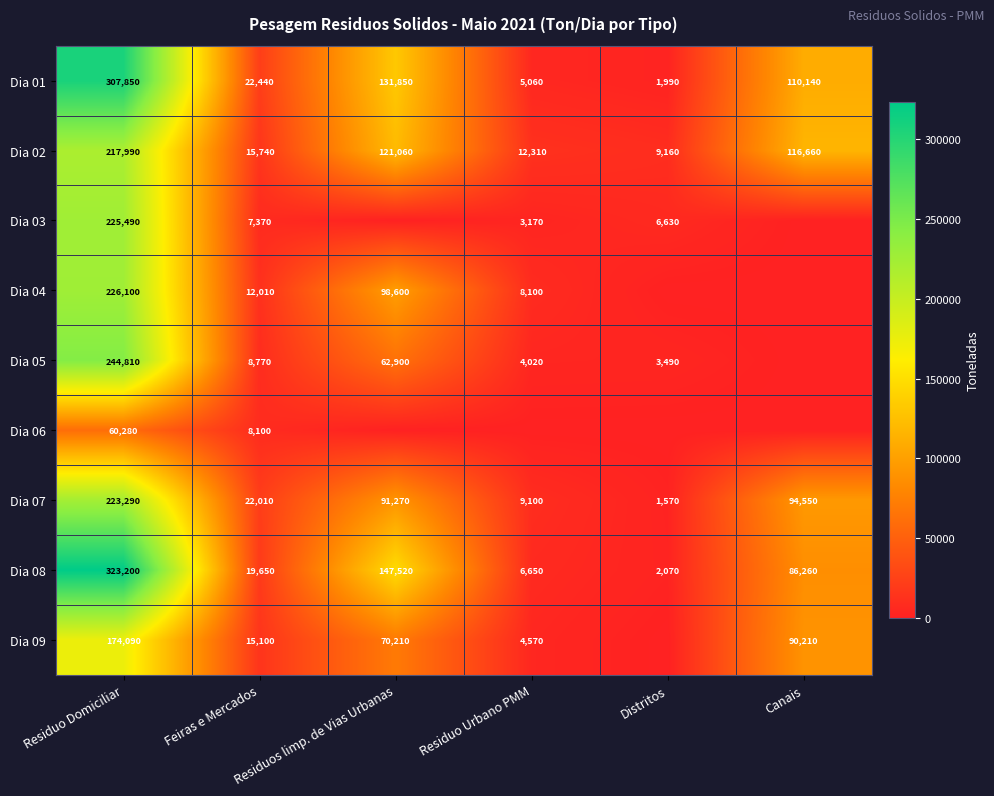

At which category does the chart reach its peak across all series?

Residuo Domiciliar